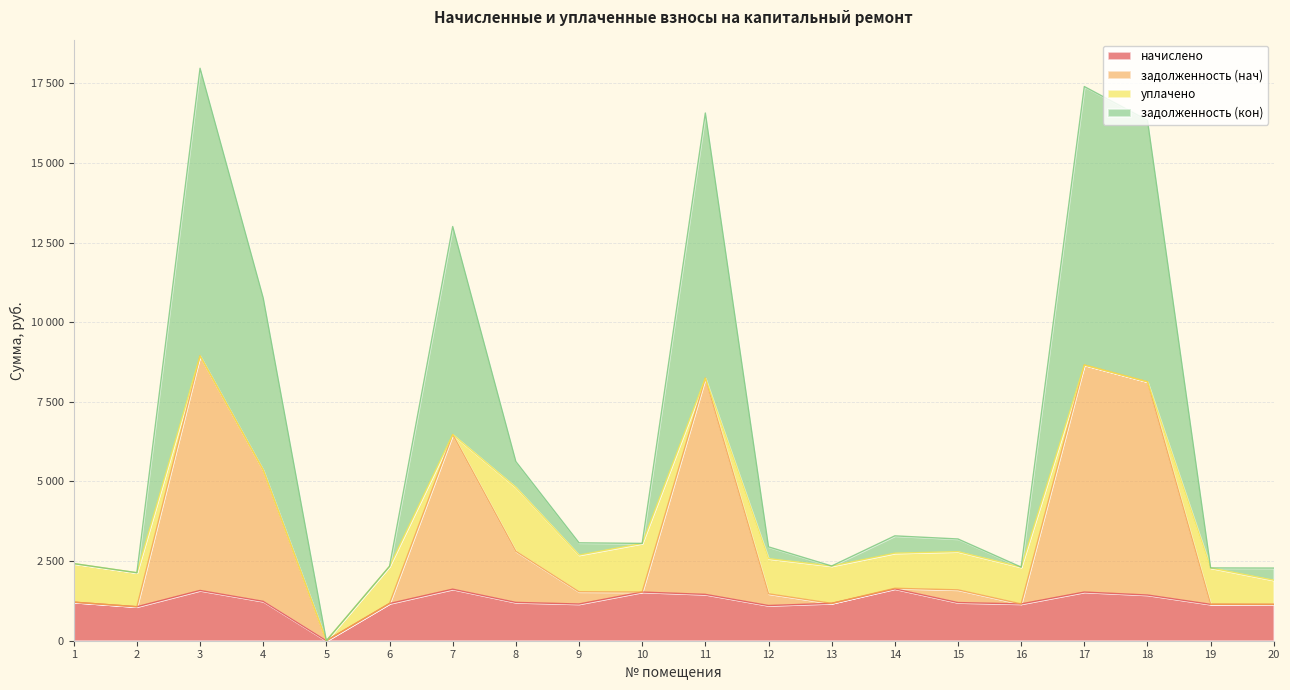

What are all the series names shown in the legend?

начислено, задолженность (нач), уплачено, задолженность (кон)